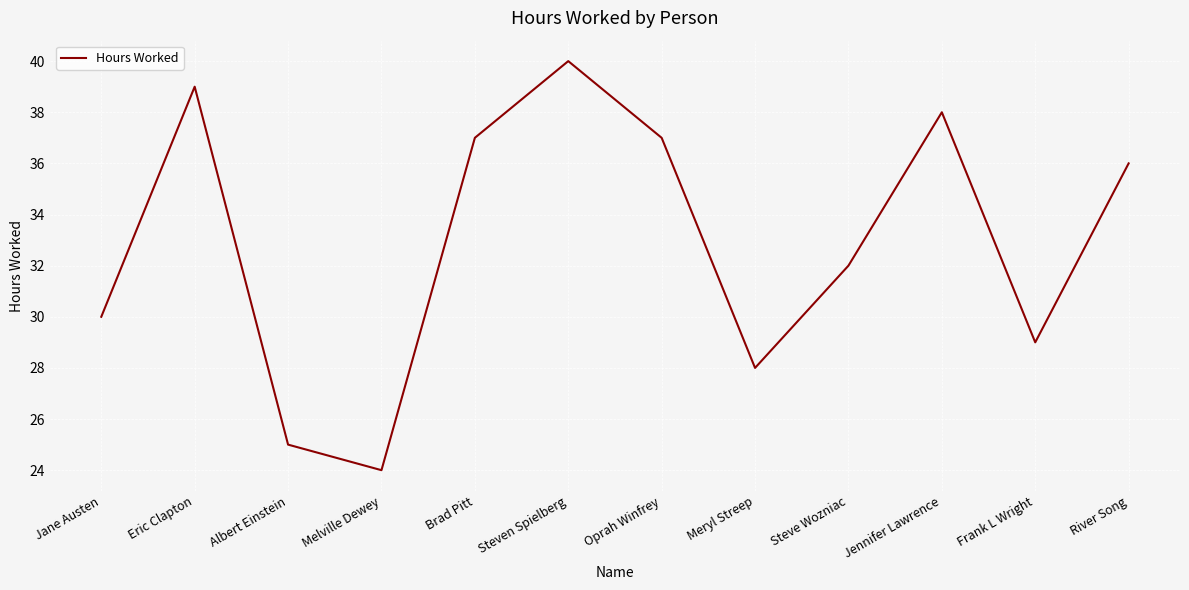

Approximately how many times larger is the value at Jennifer Lawrence compared to Brad Pitt?

1.0